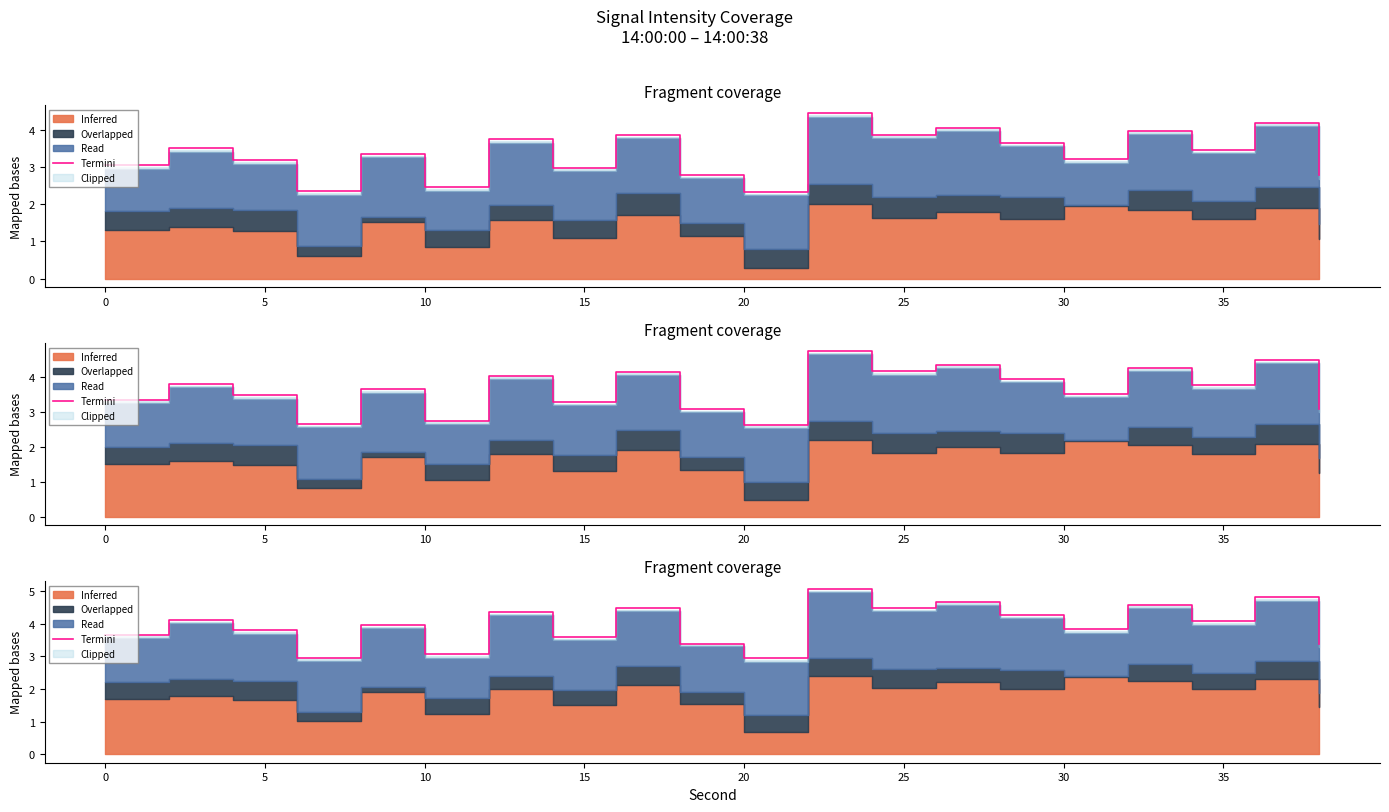

What is the maximum value shown in the chart?

5.1